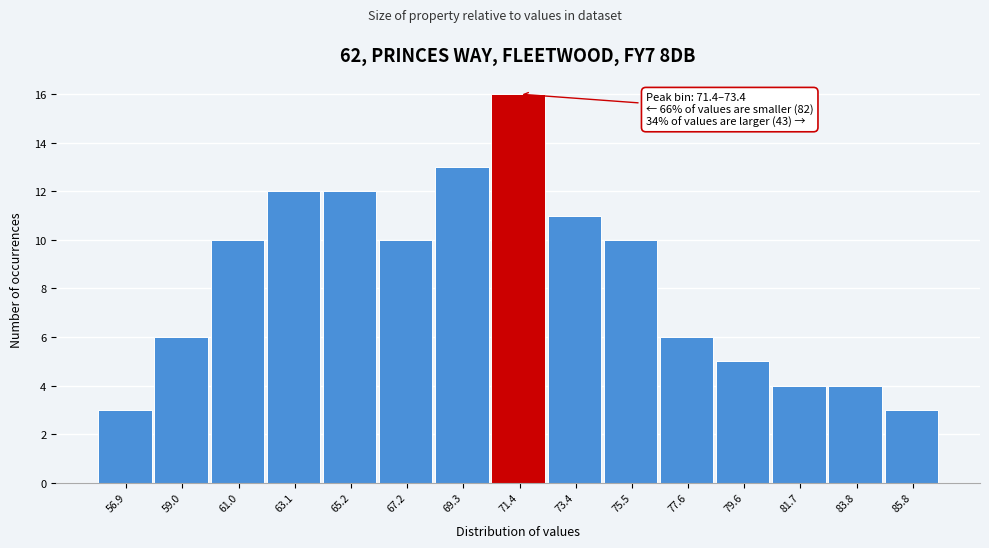

Reading left to right, extract all data points from this chart.

3	6	10	12	12	10	13	16	11	10	6	5	4	4	3